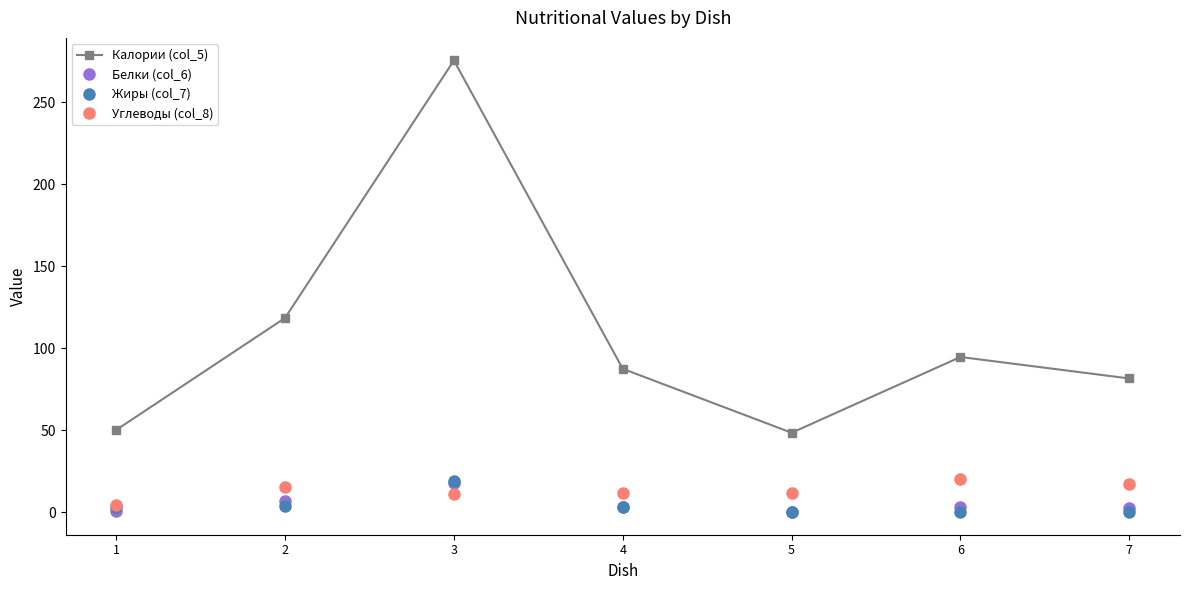

The value of Калории (col_5) at 6 is 94.7. True or false?

True